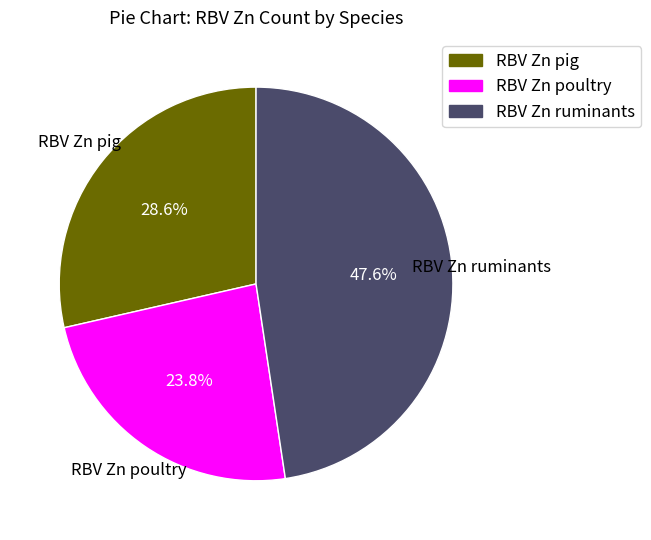

Do RBV Zn poultry and RBV Zn pig together represent more than half of the pie?

Yes